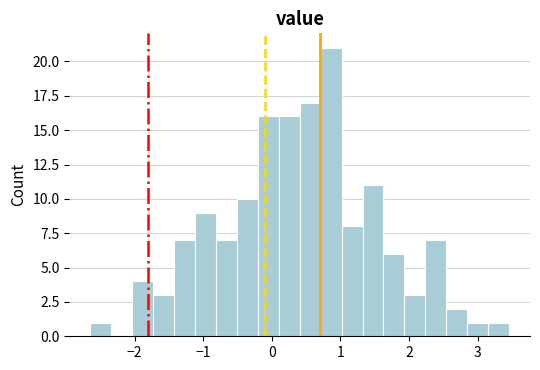

Read against the x-axis, roughly where is the centre of the tallest bar?

0.9